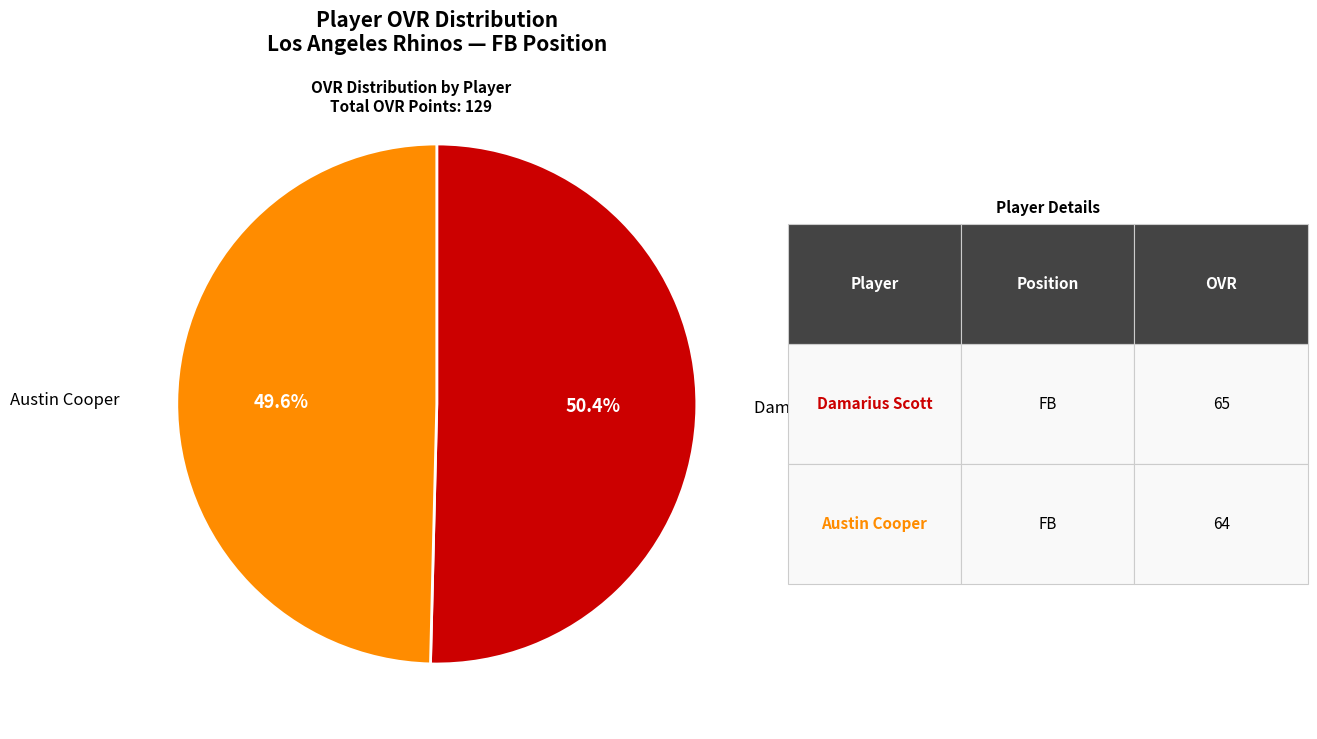

What portion of the pie excludes Austin Cooper?

50.4%